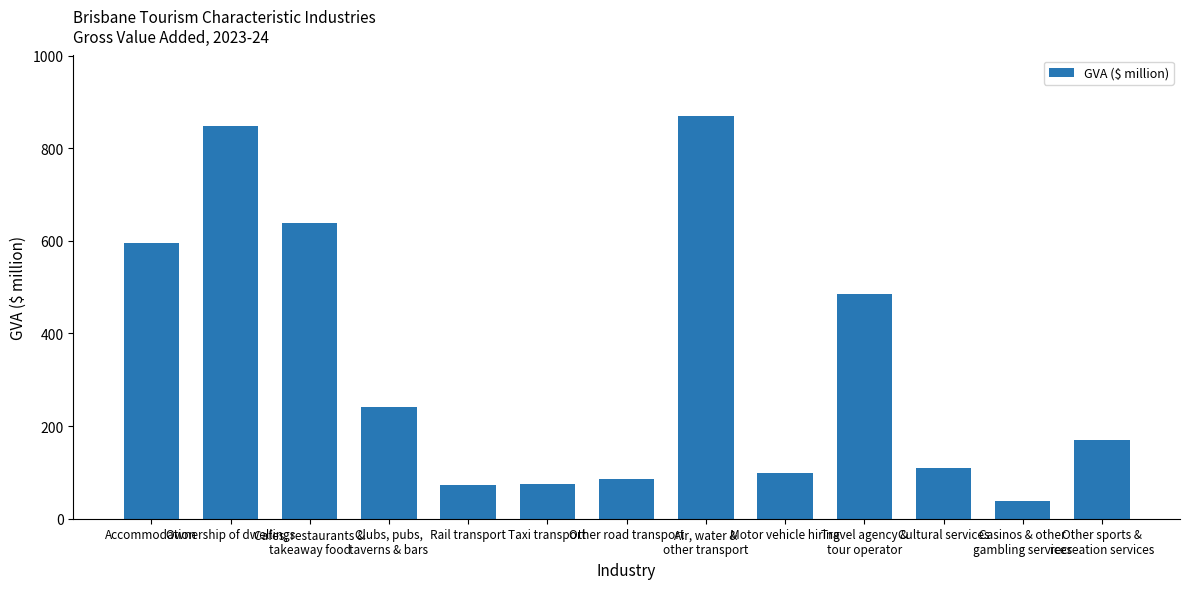

How many values exceed 169?

7